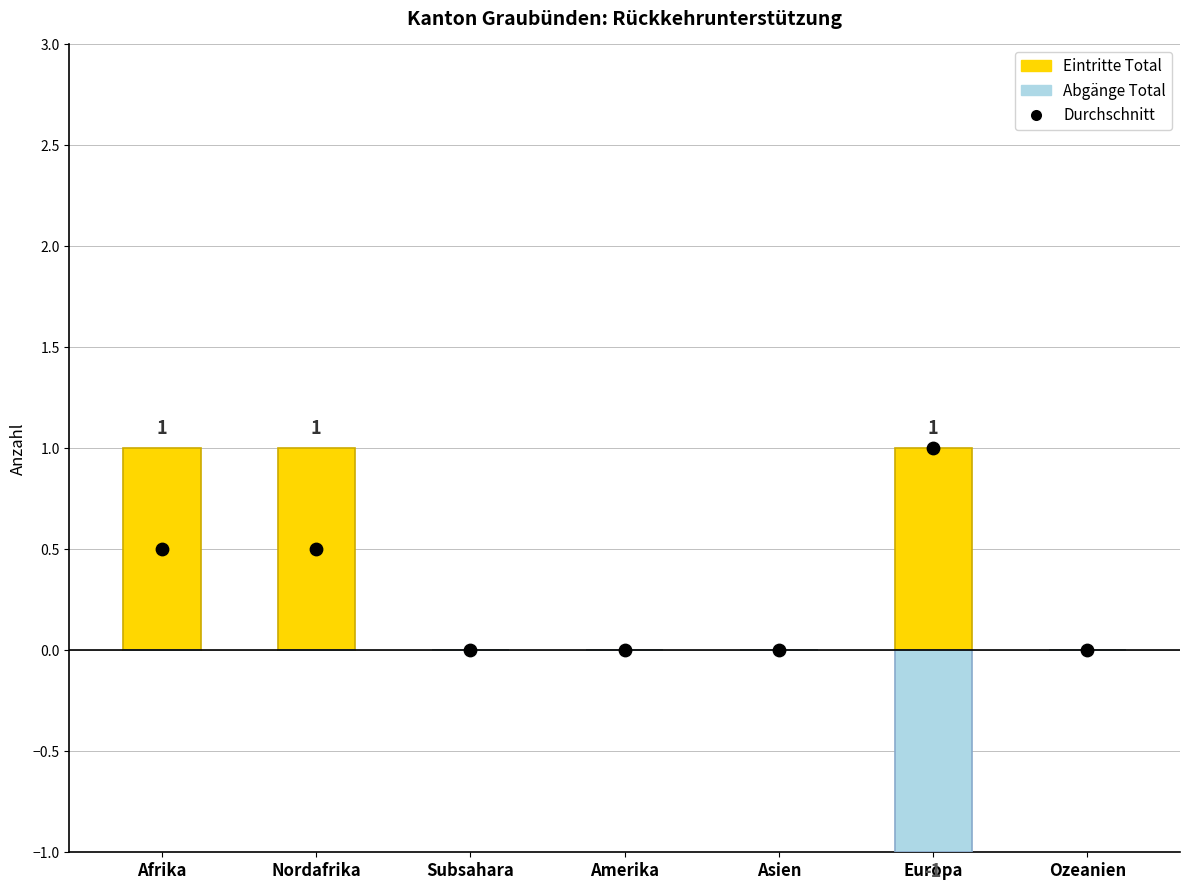

At which category is the sum across all series the highest?

Afrika